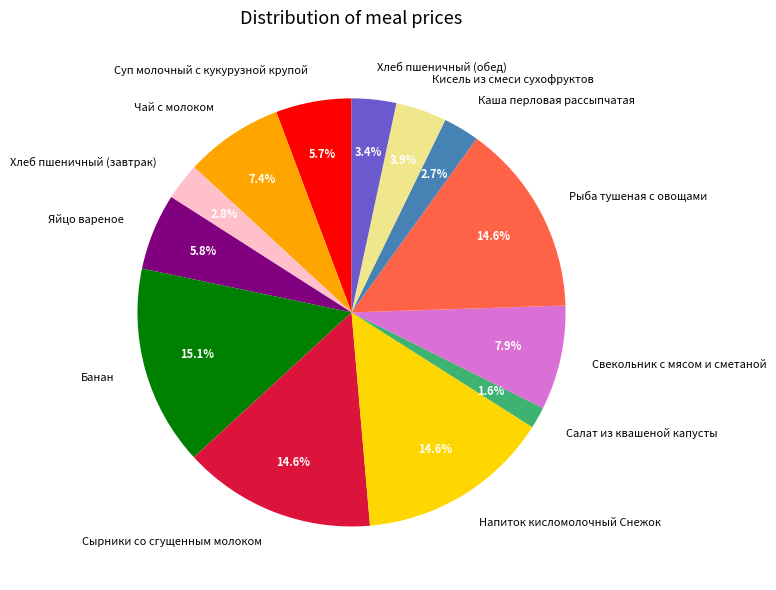

To the nearest percent, what portion does Сырники со сгущенным молоком represent?

15%